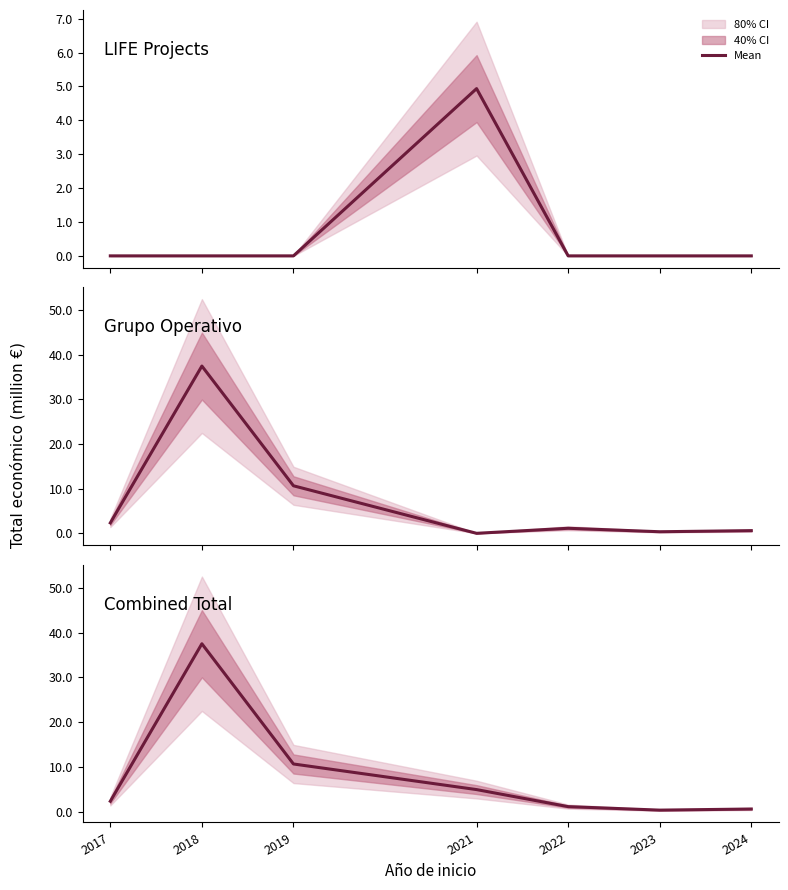

Does the chart have visible grid lines?

No